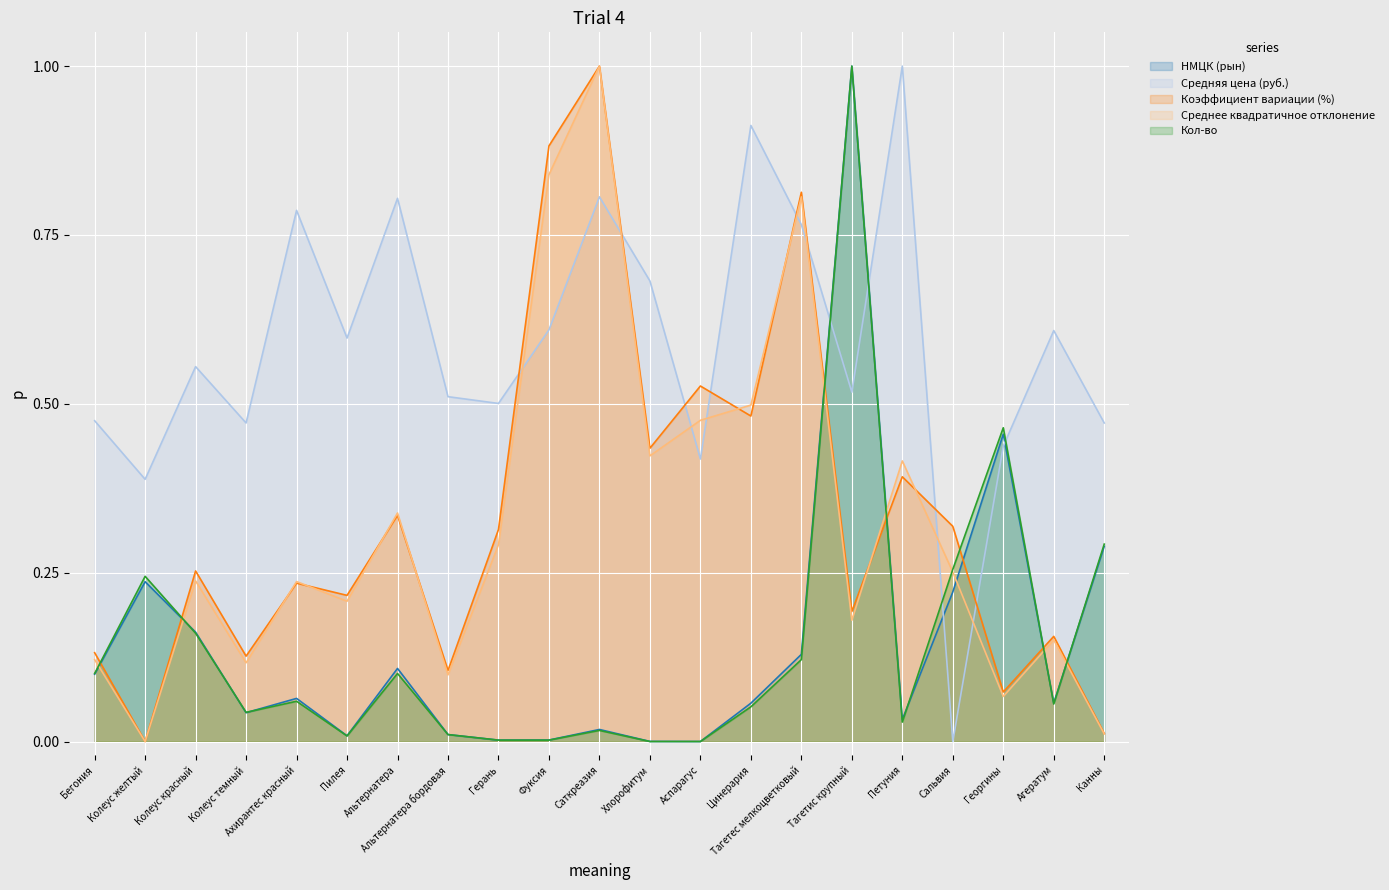

What is the label of the 13th point from the right?

Герань